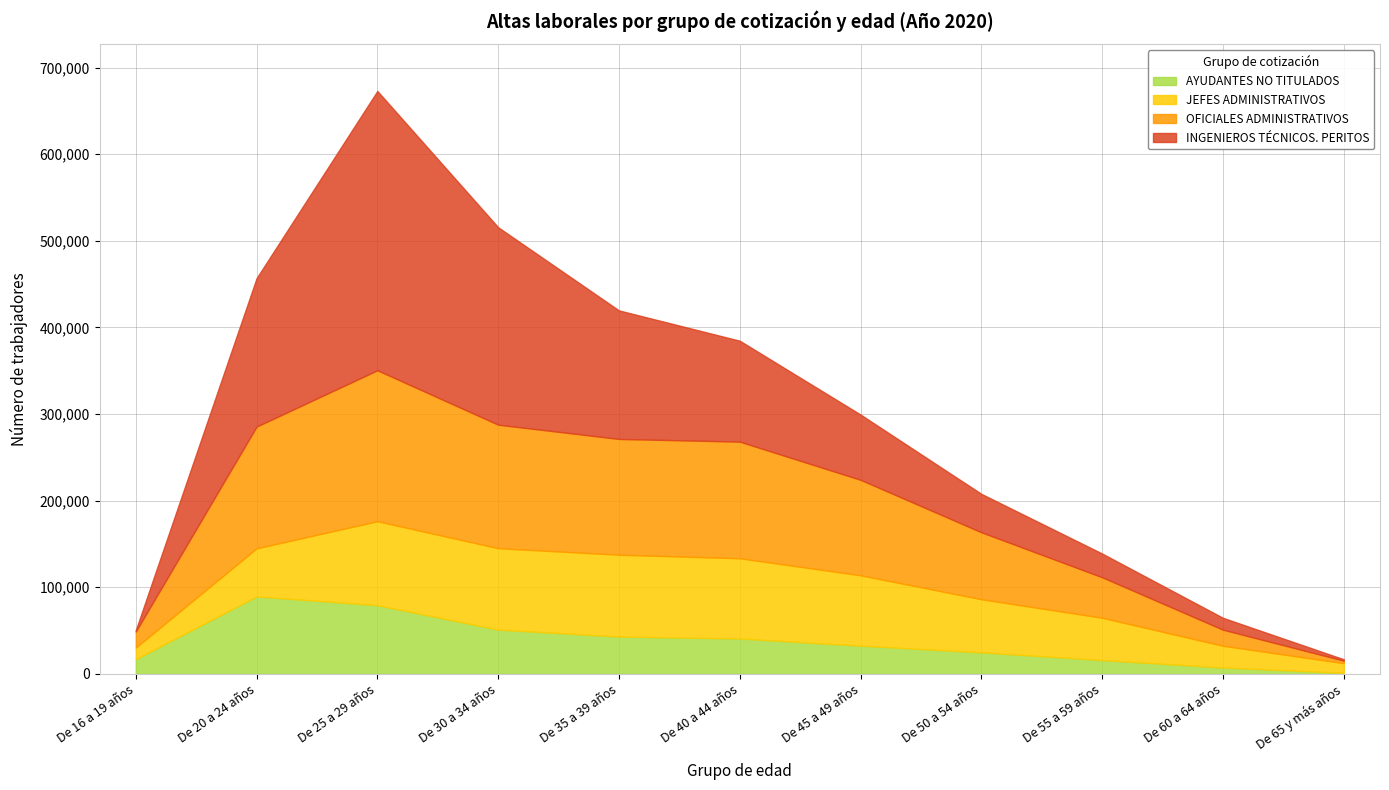

Rank the series by their maximum value, from highest to lowest.

INGENIEROS TÉCNICOS. PERITOS, OFICIALES ADMINISTRATIVOS, JEFES ADMINISTRATIVOS, AYUDANTES NO TITULADOS